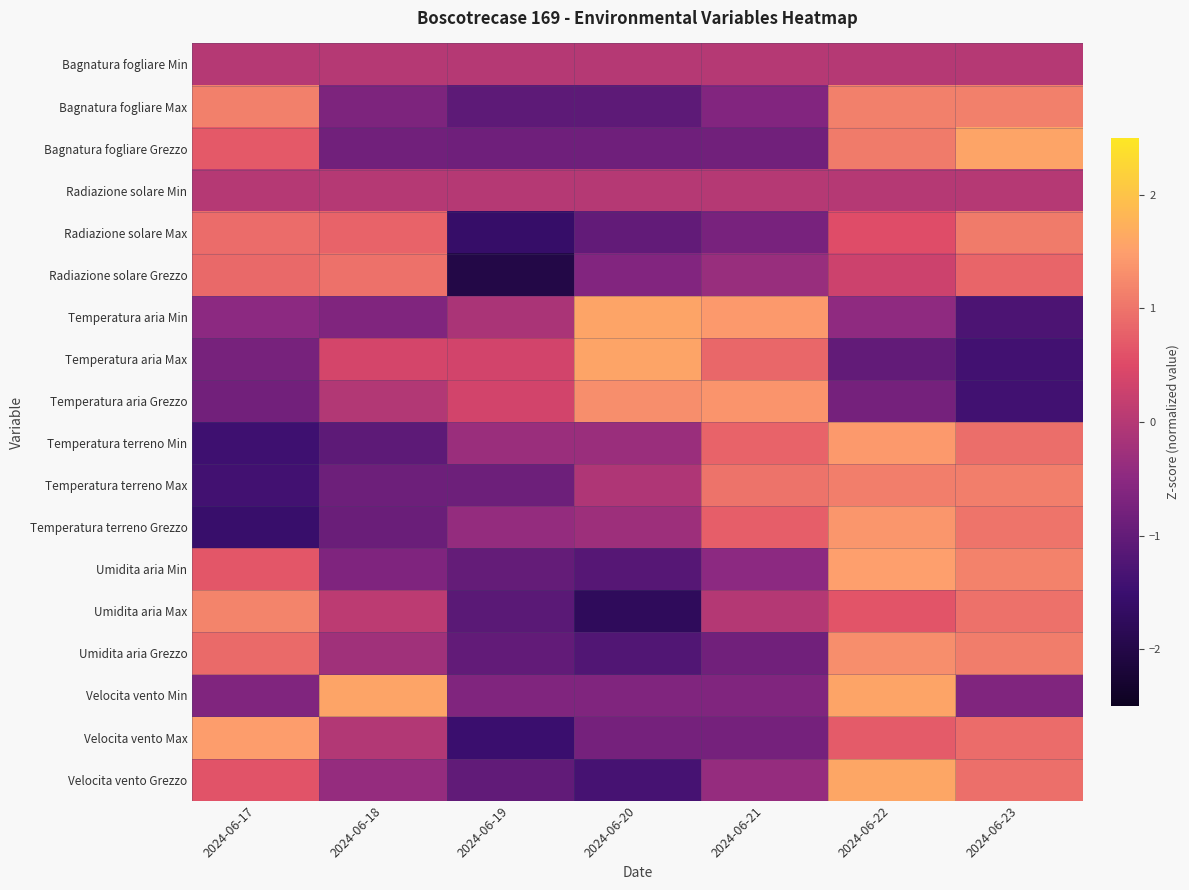

Which series has the largest range (max minus min)?

Velocita vento Max